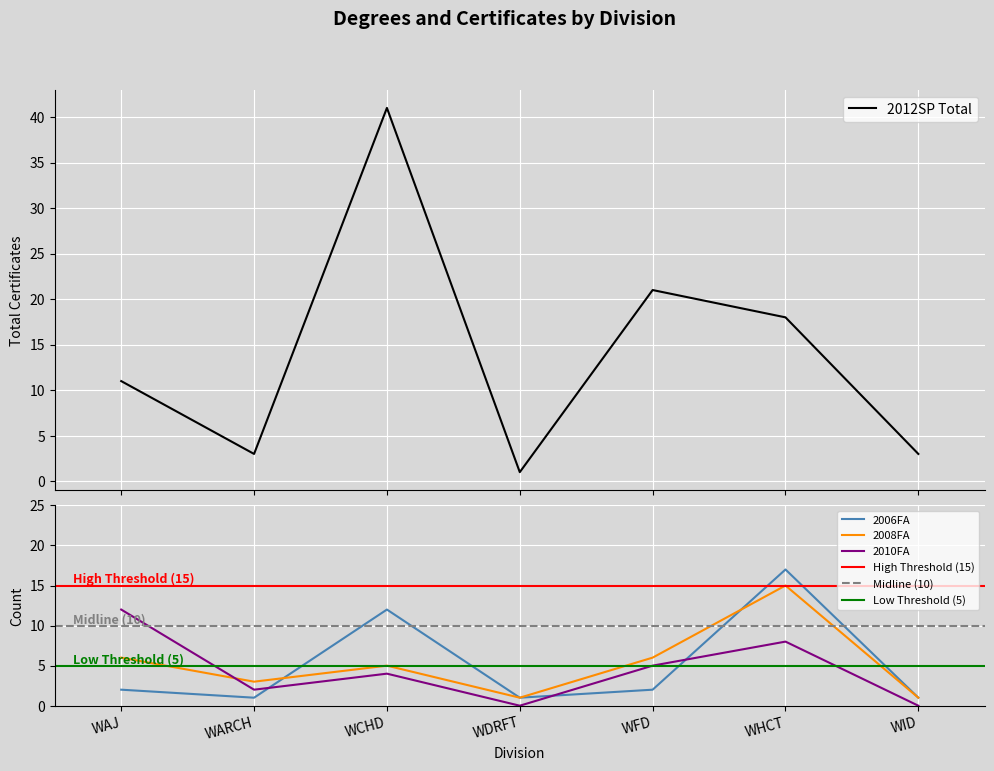

Rank the series at WCHD from lowest to highest value.

2010FA, 2008FA, 2006FA, 2012SP